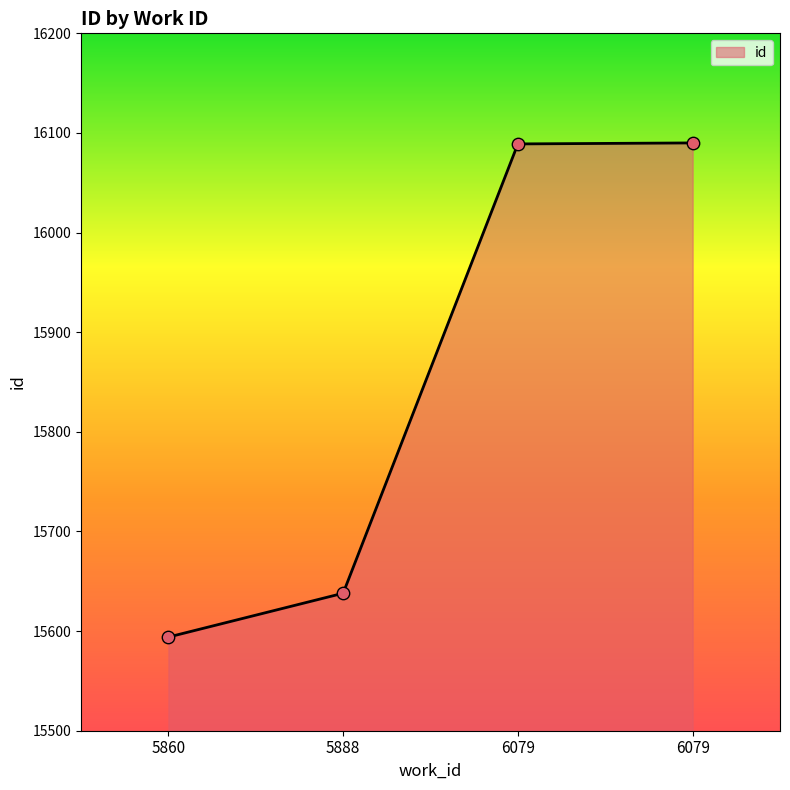

What is the change in value from 6079 to 6079?

+1